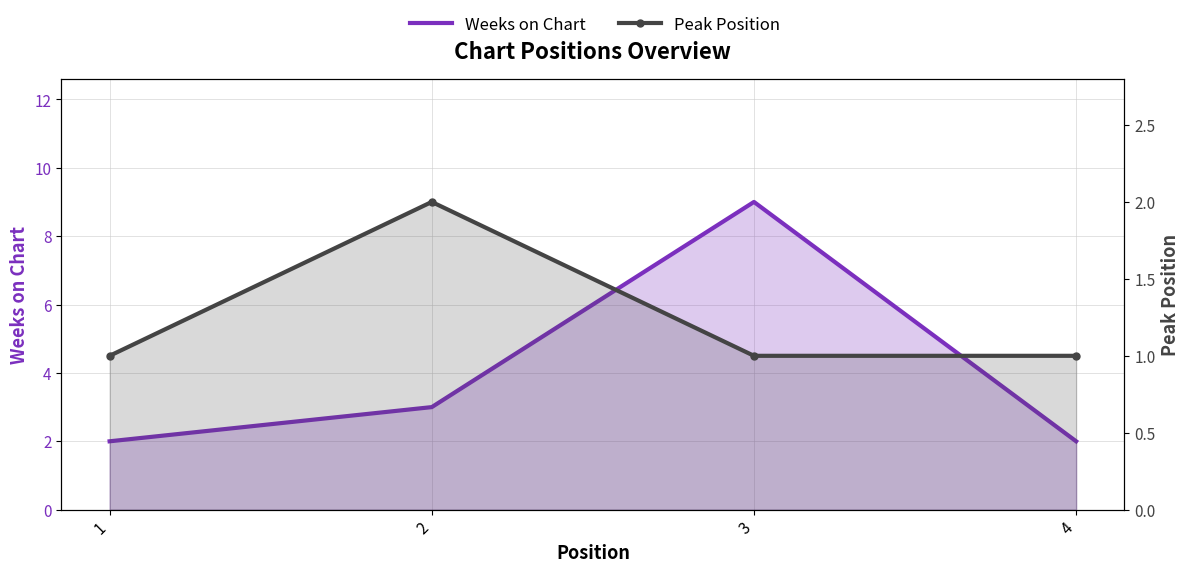

The Weeks on Chart series shows 2 at 4. True or false?

True